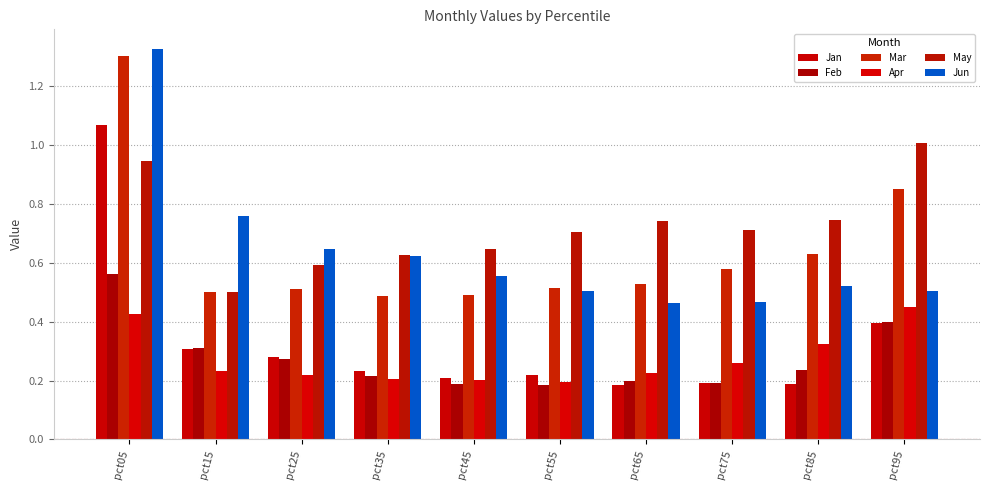

Reading left to right, transcribe all the data shown in this chart.

Jan: pct05=1.1	pct15=0.3	pct25=0.3	pct35=0.2	pct45=0.2	pct55=0.2	pct65=0.2	pct75=0.2	pct85=0.2	pct95=0.4
Feb: pct05=0.6	pct15=0.3	pct25=0.3	pct35=0.2	pct45=0.2	pct55=0.2	pct65=0.2	pct75=0.2	pct85=0.2	pct95=0.4
Mar: pct05=1.3	pct15=0.5	pct25=0.5	pct35=0.5	pct45=0.5	pct55=0.5	pct65=0.5	pct75=0.6	pct85=0.6	pct95=0.8
Apr: pct05=0.4	pct15=0.2	pct25=0.2	pct35=0.2	pct45=0.2	pct55=0.2	pct65=0.2	pct75=0.3	pct85=0.3	pct95=0.5
May: pct05=0.9	pct15=0.5	pct25=0.6	pct35=0.6	pct45=0.6	pct55=0.7	pct65=0.7	pct75=0.7	pct85=0.7	pct95=1.0
Jun: pct05=1.3	pct15=0.8	pct25=0.6	pct35=0.6	pct45=0.6	pct55=0.5	pct65=0.5	pct75=0.5	pct85=0.5	pct95=0.5